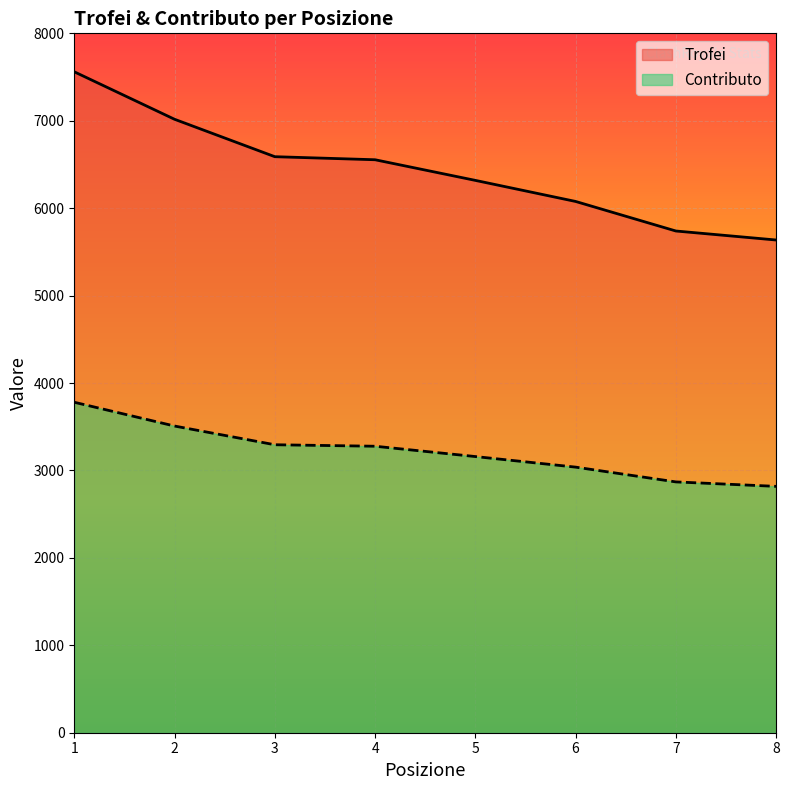

What is the total value across all series at 3?

9883